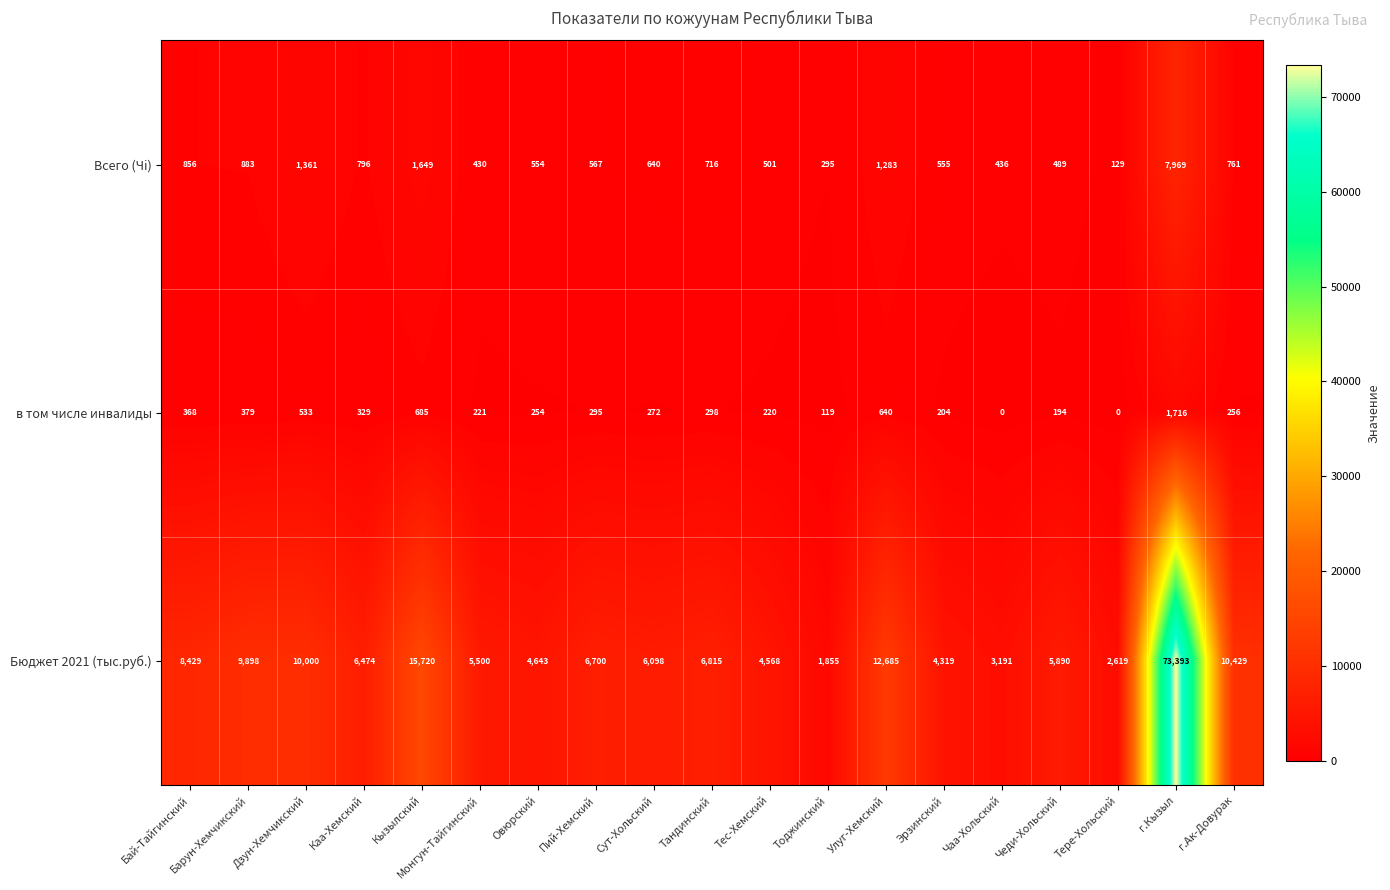

What is the difference between the highest and lowest values at Тере-Хольский?

2619